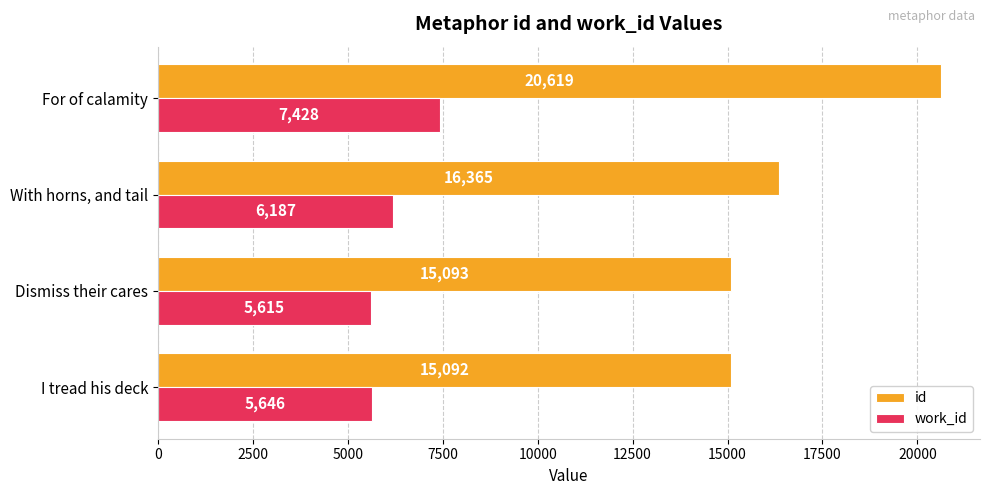

At which label is work_id closest to 6521?

With horns, and tail